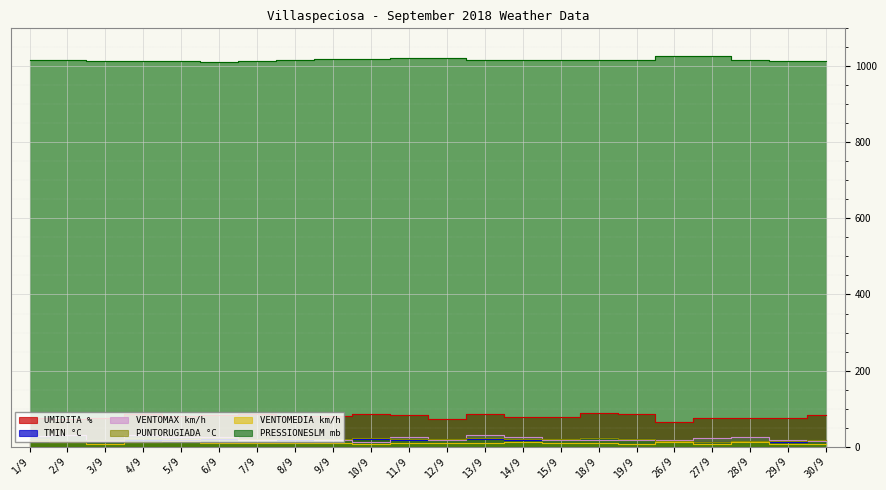

Reading left to right, extract all data points from this chart.

UMIDITA %: 1/9=75	2/9=72	3/9=76	4/9=85	5/9=80	6/9=84	7/9=87	8/9=81	9/9=80	10/9=86	11/9=83	12/9=73	13/9=86	14/9=78	15/9=79	18/9=89	19/9=87	26/9=64	27/9=75	28/9=75	29/9=75	30/9=84
TMIN °C: 1/9=19	2/9=16	3/9=16	4/9=18	5/9=18	6/9=20	7/9=20	8/9=18	9/9=19	10/9=20	11/9=18	12/9=18	13/9=21	14/9=17	15/9=17	18/9=22	19/9=20	26/9=16	27/9=11	28/9=12	29/9=13	30/9=15
VENTOMAX km/h: 1/9=28	2/9=30	3/9=15	4/9=31	5/9=26	6/9=26	7/9=17	8/9=21	9/9=18	10/9=13	11/9=24	12/9=17	13/9=31	14/9=24	15/9=18	18/9=17	19/9=18	26/9=17	27/9=22	28/9=24	29/9=18	30/9=15
PUNTORUGIADA °C: 1/9=19	2/9=16	3/9=18	4/9=22	5/9=21	6/9=22	7/9=21	8/9=19	9/9=20	10/9=22	11/9=21	12/9=19	13/9=22	14/9=19	15/9=19	18/9=22	19/9=21	26/9=14	27/9=13	28/9=14	29/9=15	30/9=18
VENTOMEDIA km/h: 1/9=16	2/9=13	3/9=8	4/9=11	5/9=14	6/9=10	7/9=9	8/9=9	9/9=9	10/9=7	11/9=10	12/9=9	13/9=10	14/9=13	15/9=9	18/9=9	19/9=7	26/9=11	27/9=8	28/9=11	29/9=7	30/9=8
PRESSIONESLM mb: 1/9=1016	2/9=1016	3/9=1014	4/9=1013	5/9=1013	6/9=1011	7/9=1014	8/9=1017	9/9=1019	10/9=1019	11/9=1022	12/9=1022	13/9=1016	14/9=1016	15/9=1018	18/9=1016	19/9=1016	26/9=1027	27/9=1026	28/9=1017	29/9=1014	30/9=1015